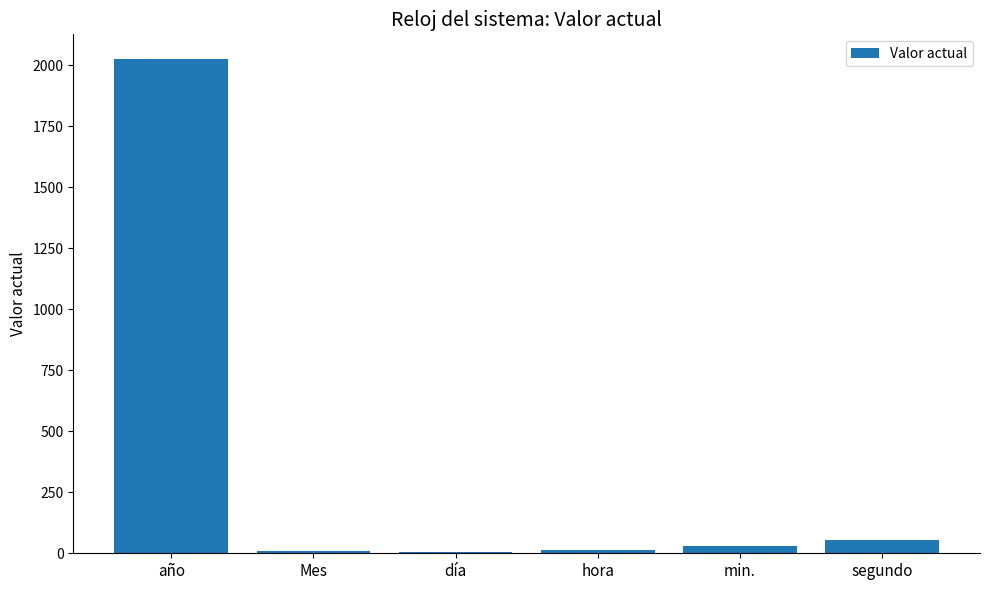

Is it true that the value at segundo is 54?

True